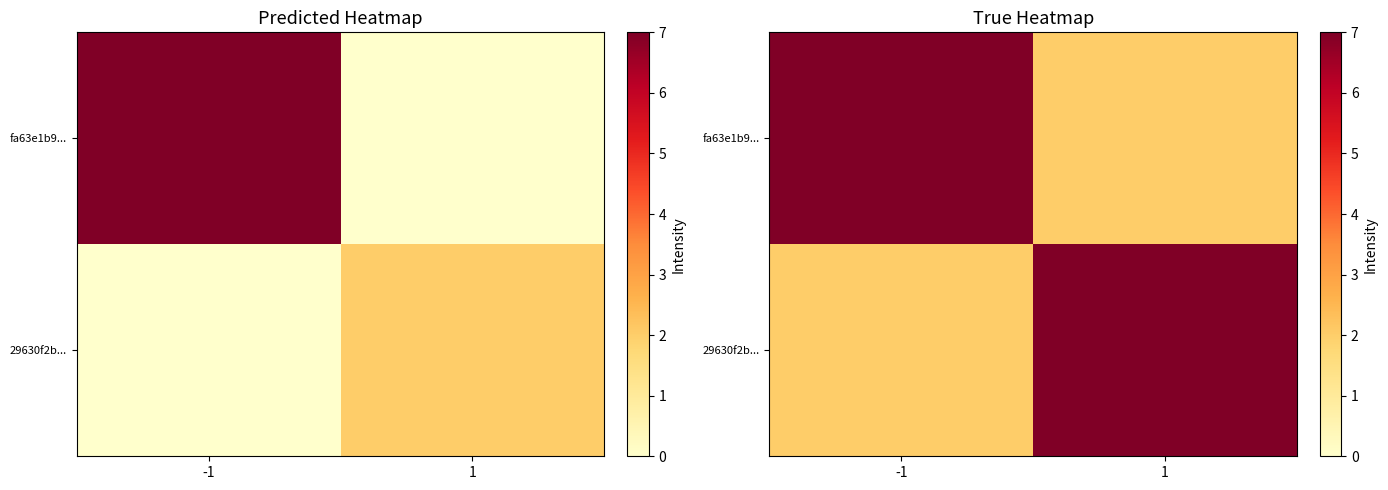

What is the difference between the fa63e1b9... values at -1 and 1?

5